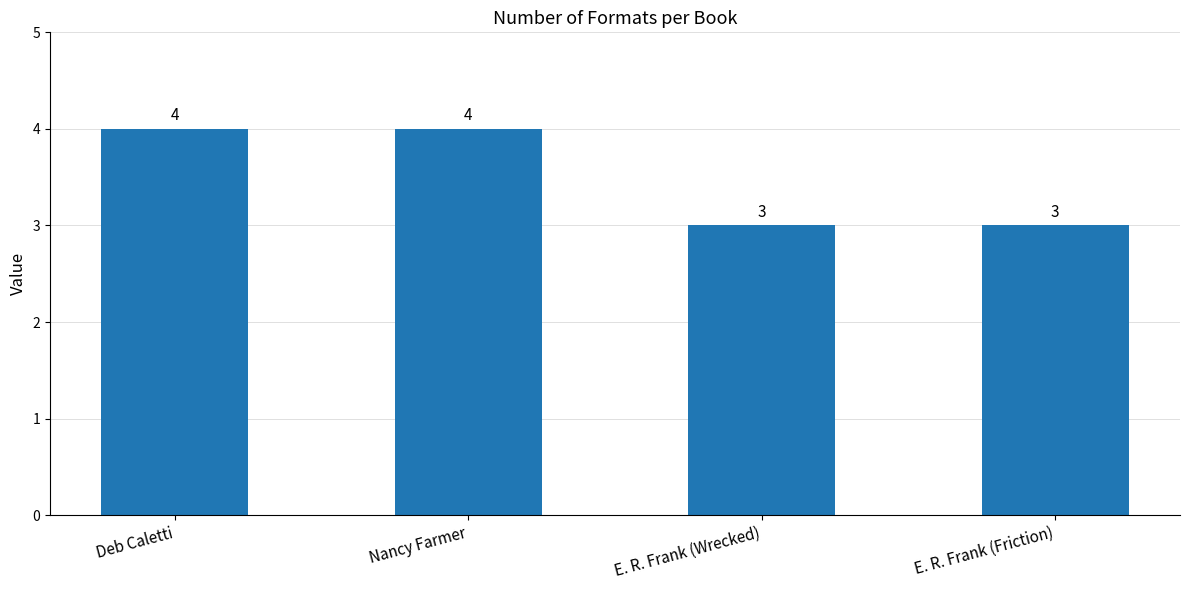

What is the sum of all values?

14